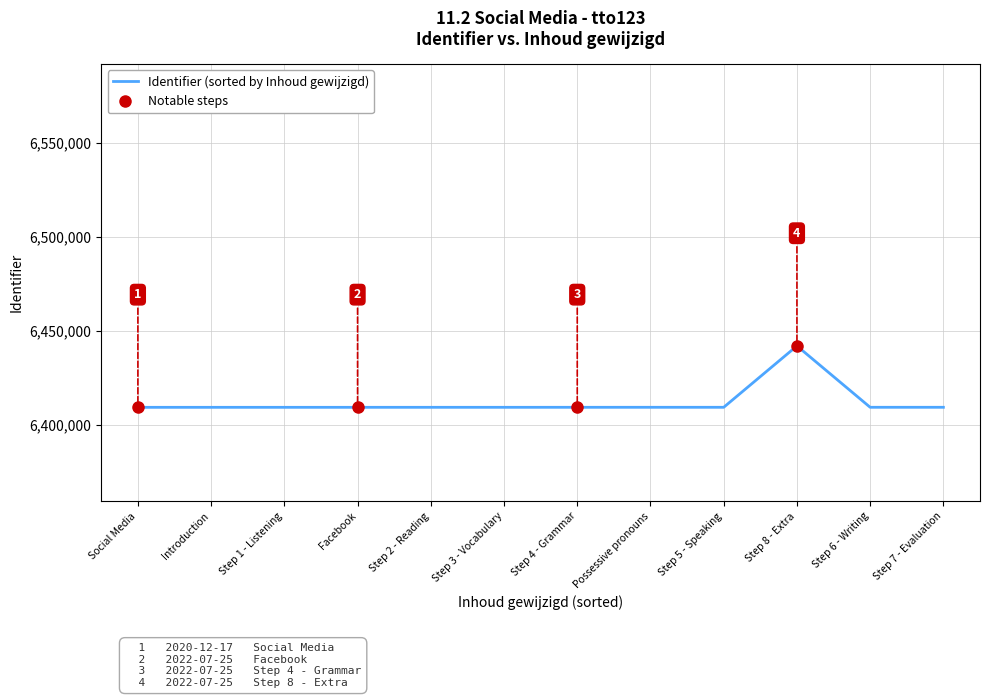

Reading left to right, list all the values displayed in this chart.

2022-09-27=6409260	2022-07-25=6409261	2022-07-25=6409263	2022-07-25=6409265	2022-07-25=6409266	2022-09-27=6409269	2021-01-19=6409272	2020-12-17=6409276	2022-07-25=6409277	2022-07-25=6409279	2021-07-25=6409281	2022-07-25=6441970